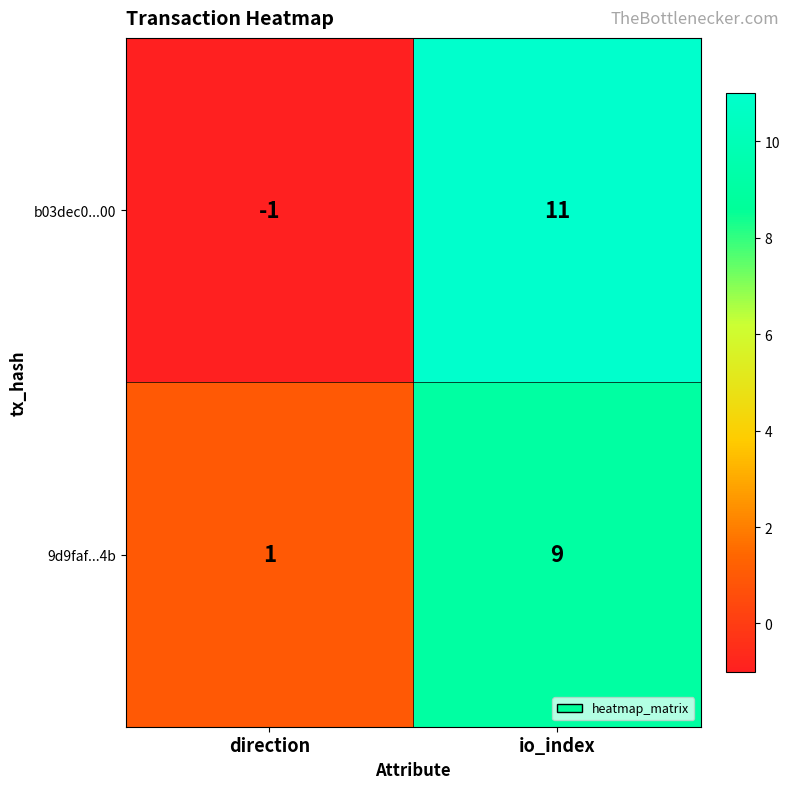

What is the sum of the 9d9faf...4b values at io_index and direction?

10